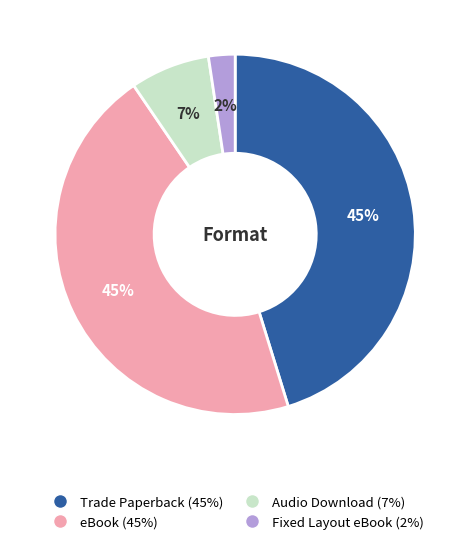

The Audio Download slice represents 7% of the pie. True or false?

True